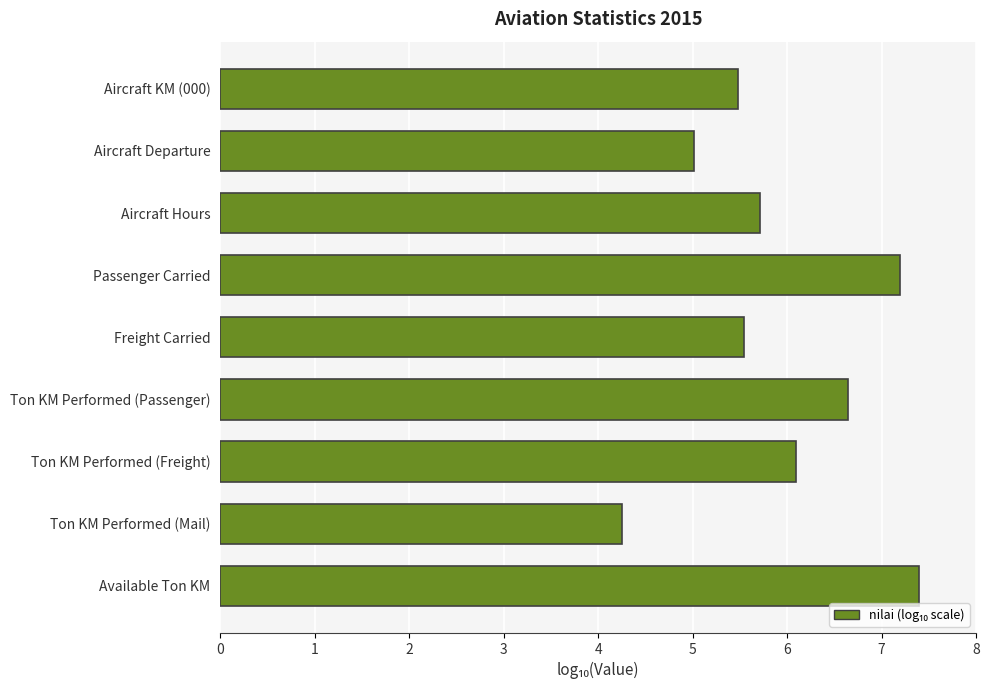

What is the difference between the maximum and minimum values?

3.1